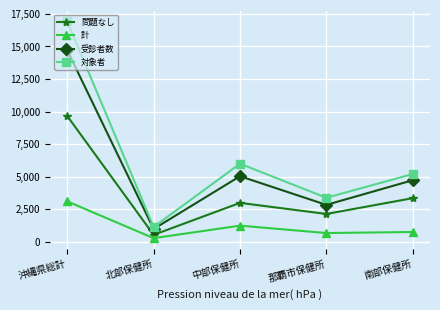

Is it true that 受診者数 equals 2263 at 中部保健所?

False